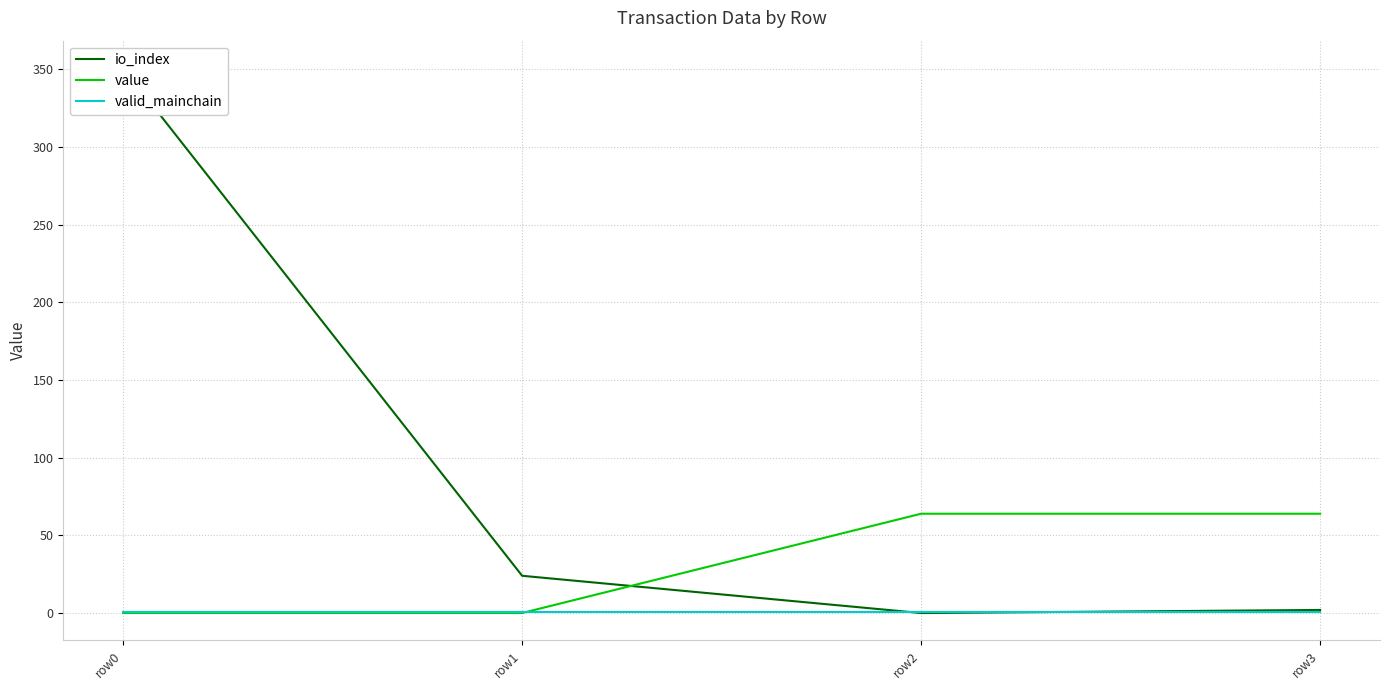

Reading left to right, what are all the values shown in this chart?

io_index: 351.0	24.0	0.0	2.0
value: 0.0	0.0	64.0	64.0
valid_mainchain: 1.0	1.0	1.0	1.0